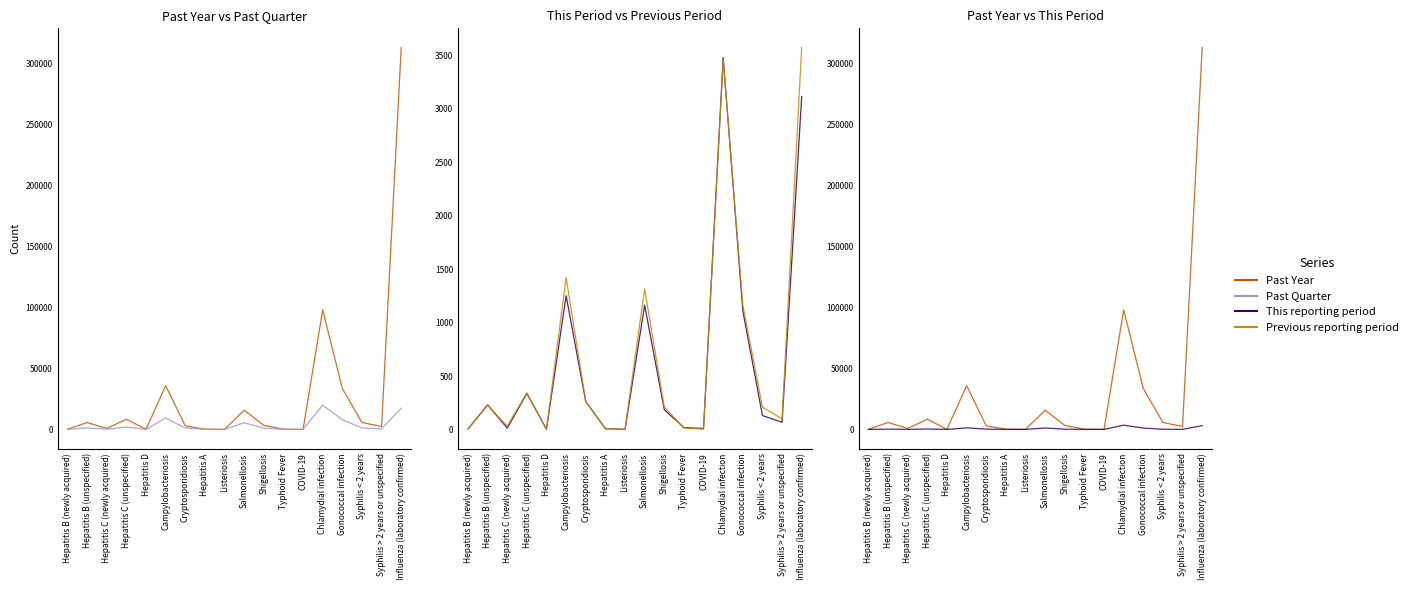

Is it true that Past Year equals 179 at Typhoid Fever?

True